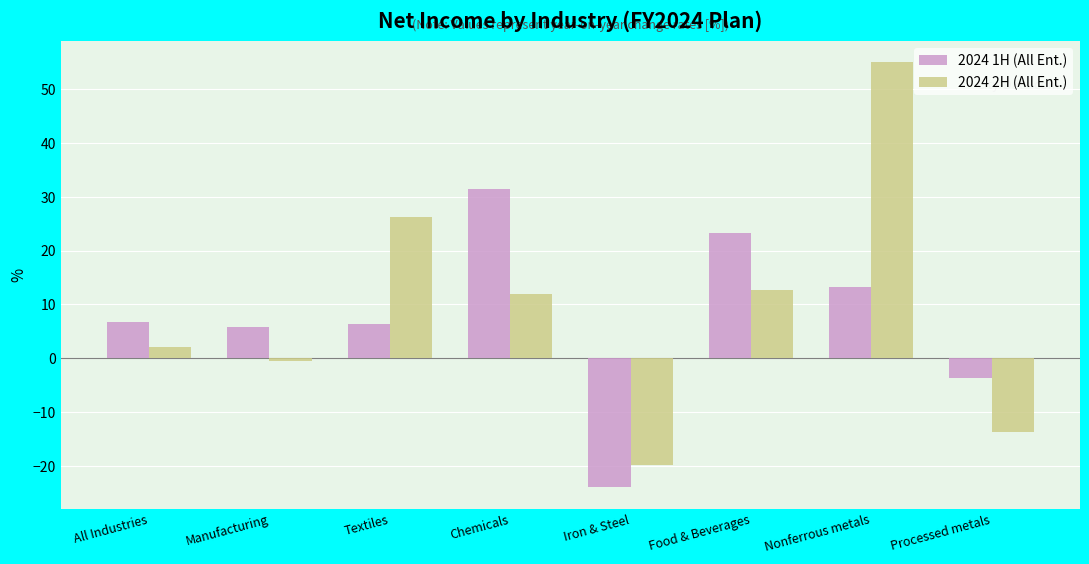

What are all the series names shown in the legend?

2024 1H (All Ent.), 2024 2H (All Ent.)